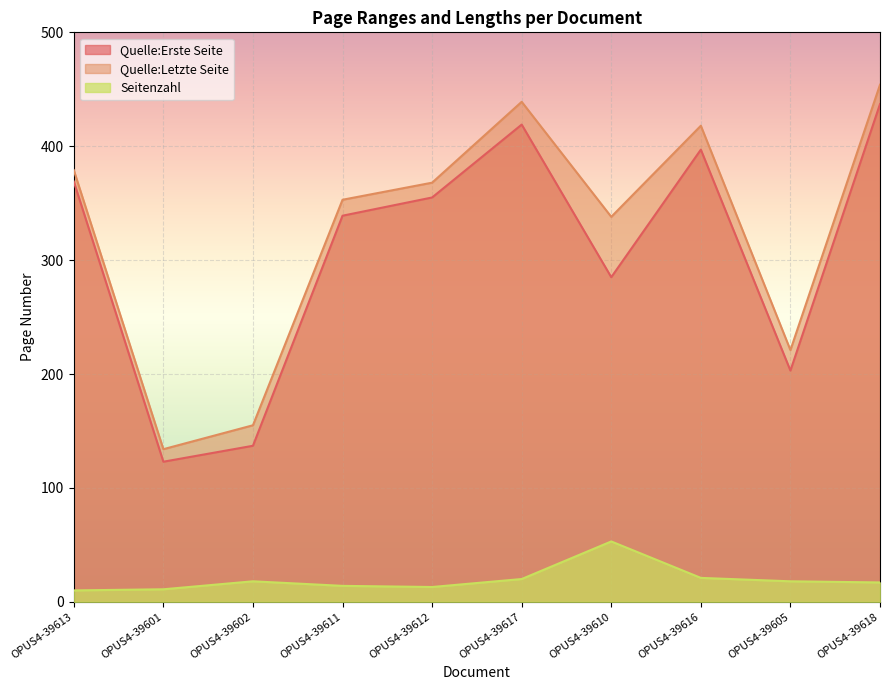

How many lines are shown in the chart?

3